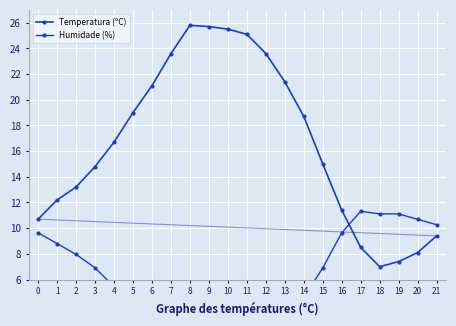

Read the Temperatura (ºC) value at 19.

7.4